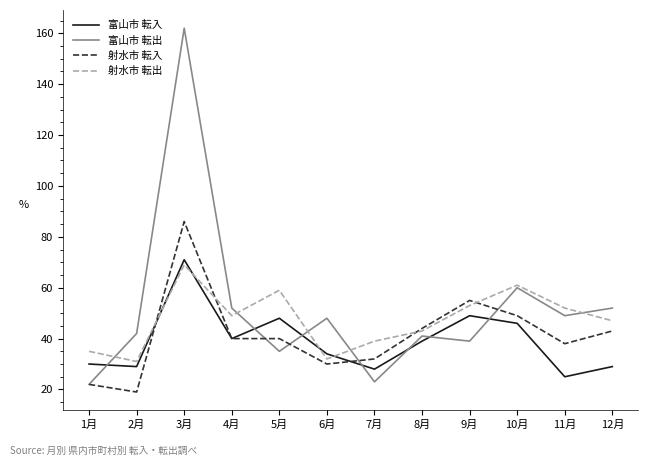

Which series has the largest total across all categories?

富山市 転出